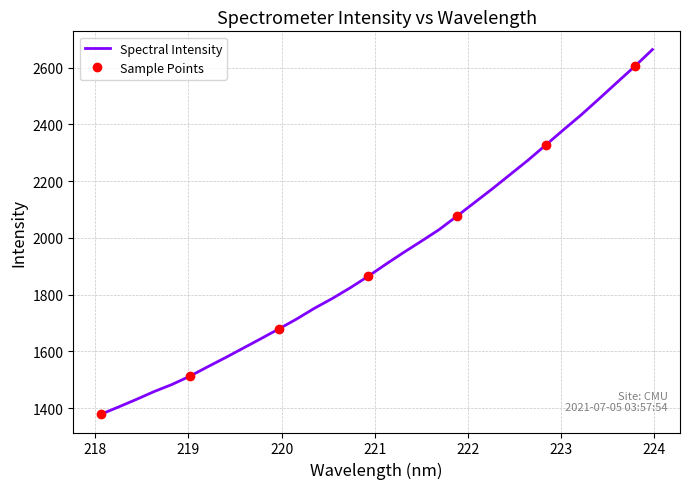

How many distinct data groups are displayed?

1